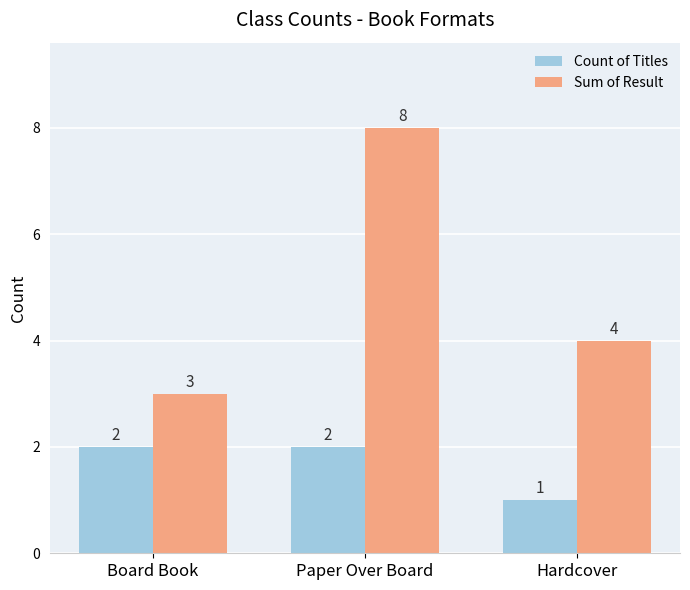

What is the label of the 3rd bar from the right?

Board Book